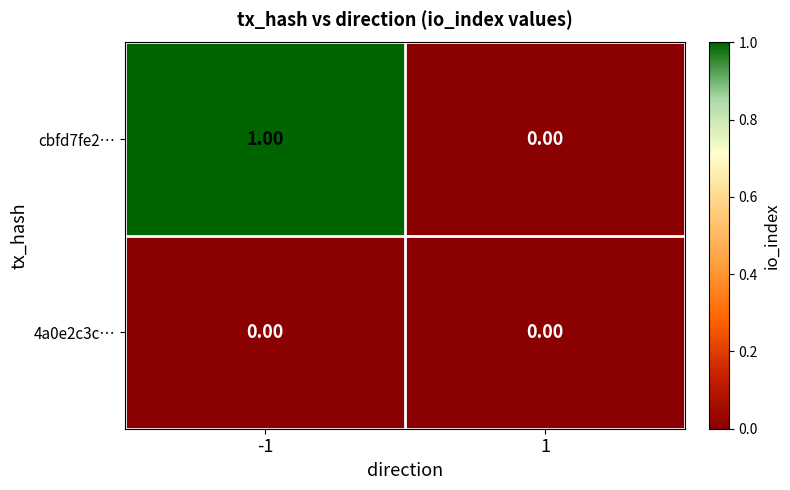

Which series changed the most between -1 and 1?

cbfd7fe2…